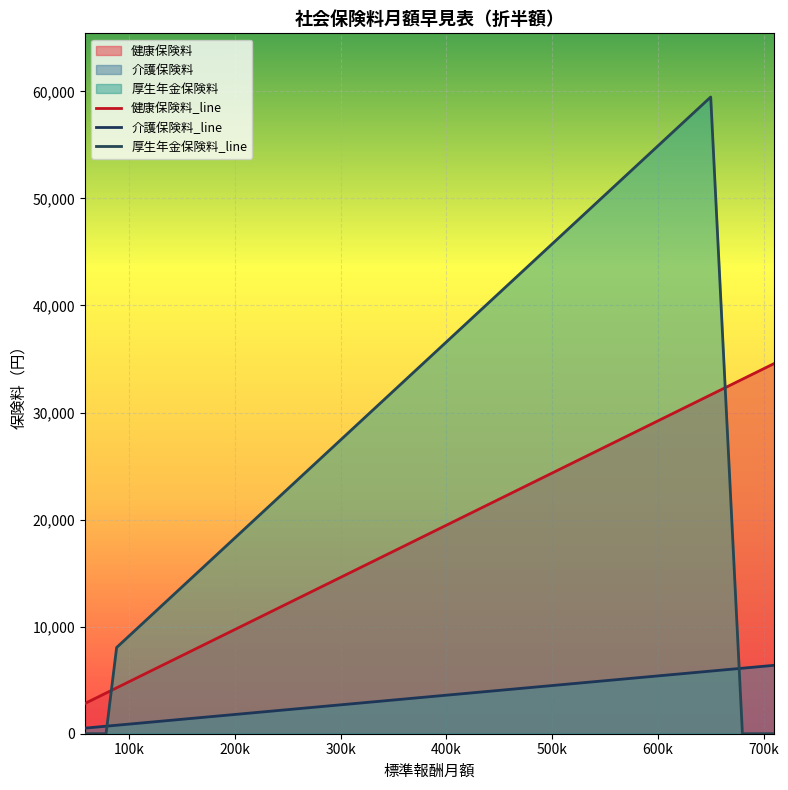

How many values in the 健康保険料_line series exceed 11688?

18